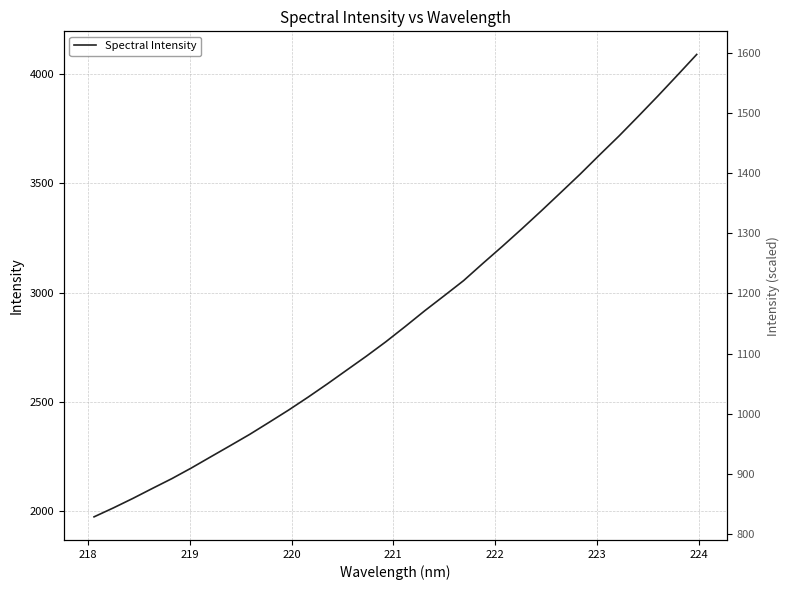

What is the maximum value shown in the chart?

4090.4